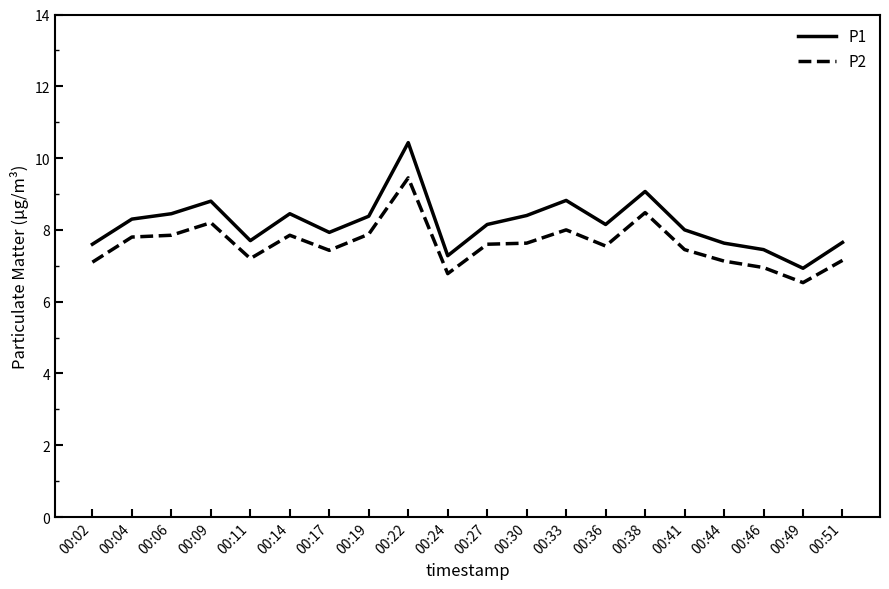

Is this an area chart (filled region under the line)?

No